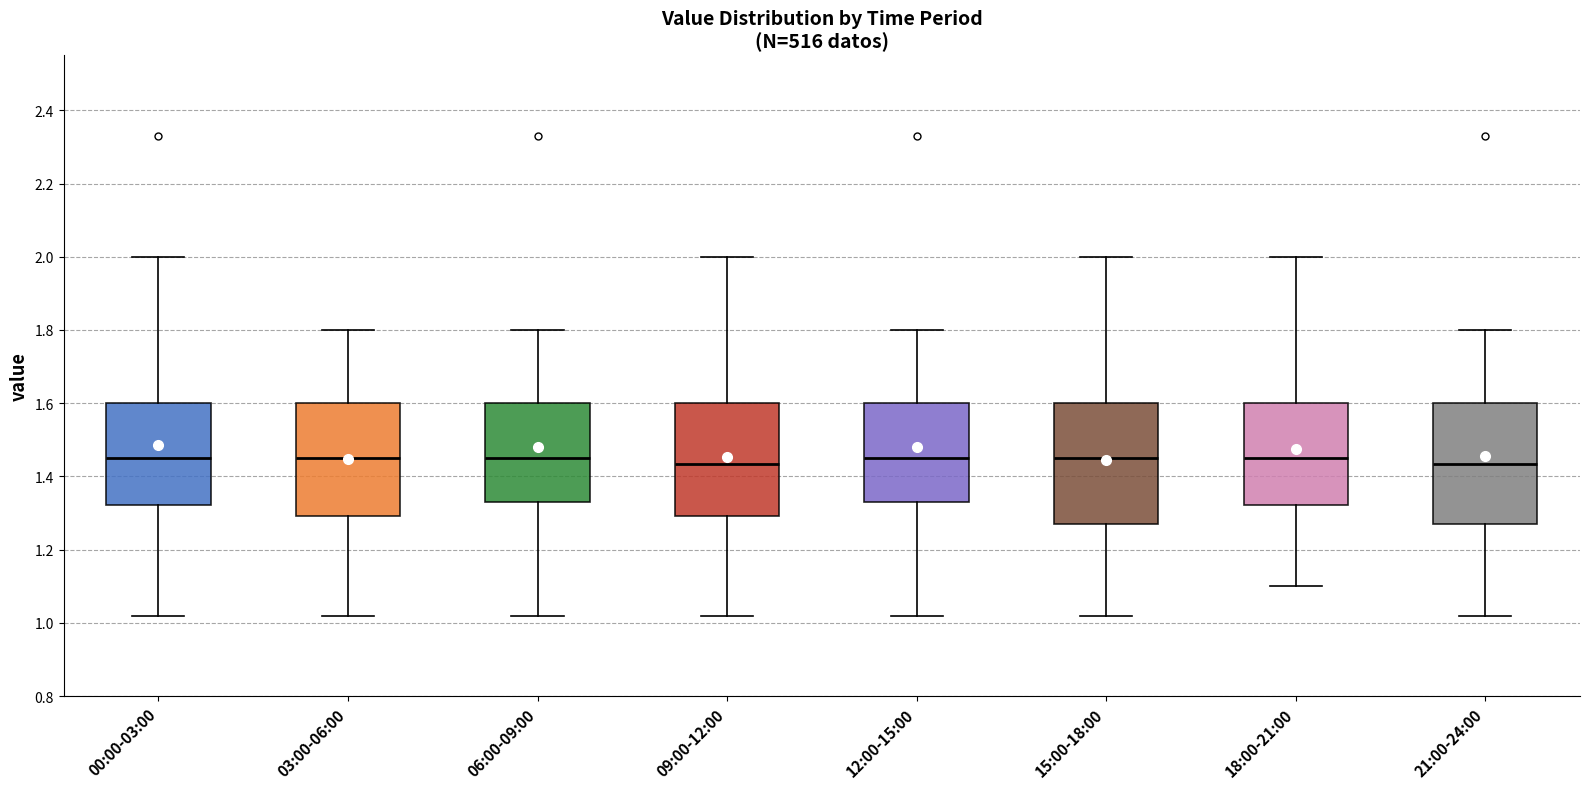

Reading left to right, read every box against the y-axis: the position of its median line, the range the box covers, and the ends of its whiskers. The values are not printed on the chart, so give them approximately, as read against the axis.

00:00-03:00: median 1.46, box 1.32 to 1.60, whiskers 1.02 to 2.00
03:00-06:00: median 1.46, box 1.30 to 1.60, whiskers 1.02 to 1.80
06:00-09:00: median 1.46, box 1.34 to 1.60, whiskers 1.02 to 1.80
09:00-12:00: median 1.44, box 1.30 to 1.60, whiskers 1.02 to 2.00
12:00-15:00: median 1.46, box 1.34 to 1.60, whiskers 1.02 to 1.80
15:00-18:00: median 1.46, box 1.28 to 1.60, whiskers 1.02 to 2.00
18:00-21:00: median 1.46, box 1.32 to 1.60, whiskers 1.10 to 2.00
21:00-24:00: median 1.44, box 1.28 to 1.60, whiskers 1.02 to 1.80